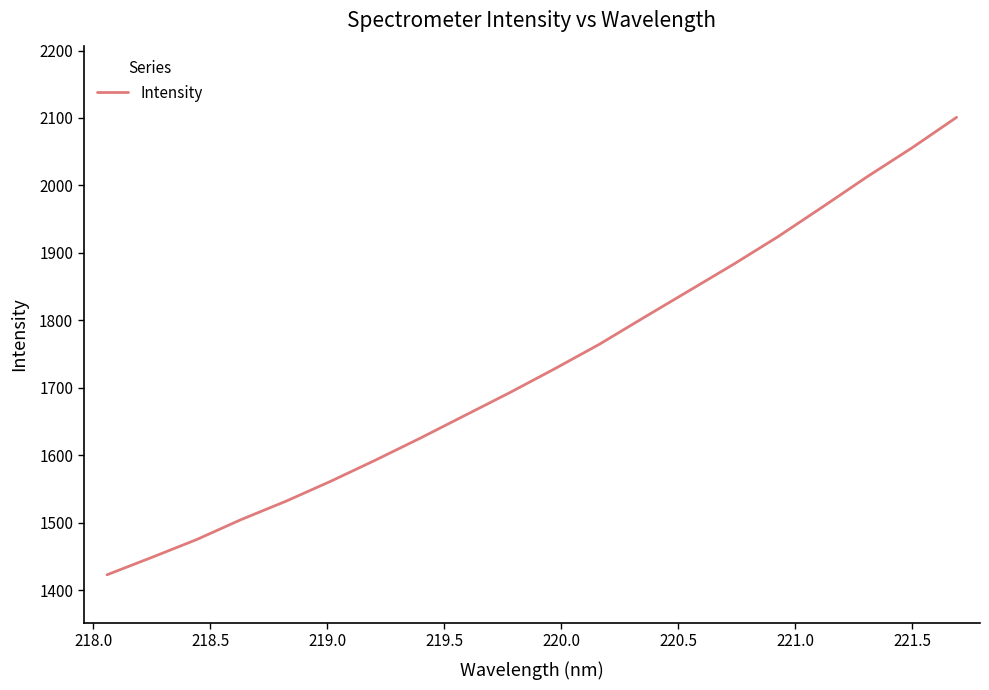

How many values exceed 1728?

10